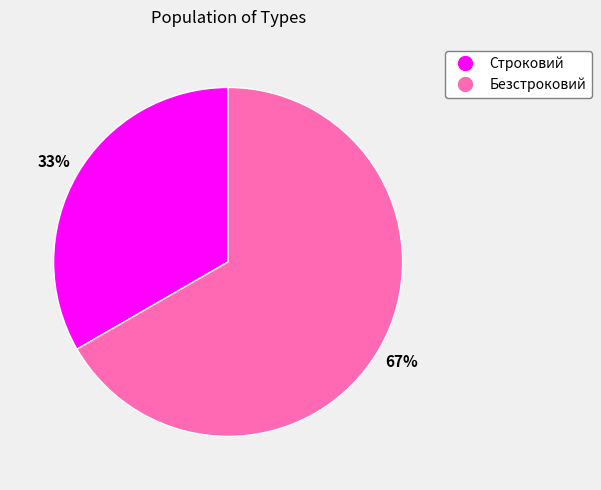

To the nearest percent, what is the average slice percentage?

50%